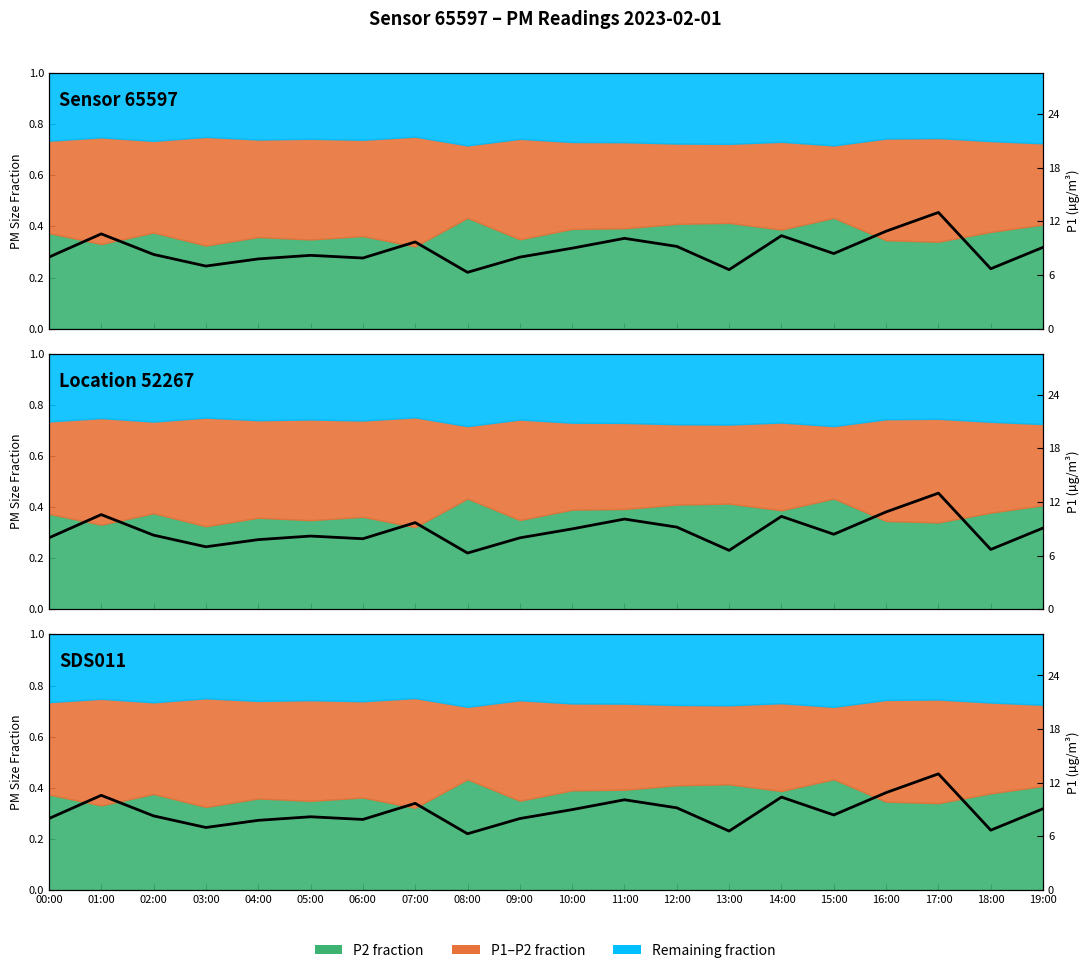

Approximately how many times larger is the value at 02:00 compared to 09:00?

1.0